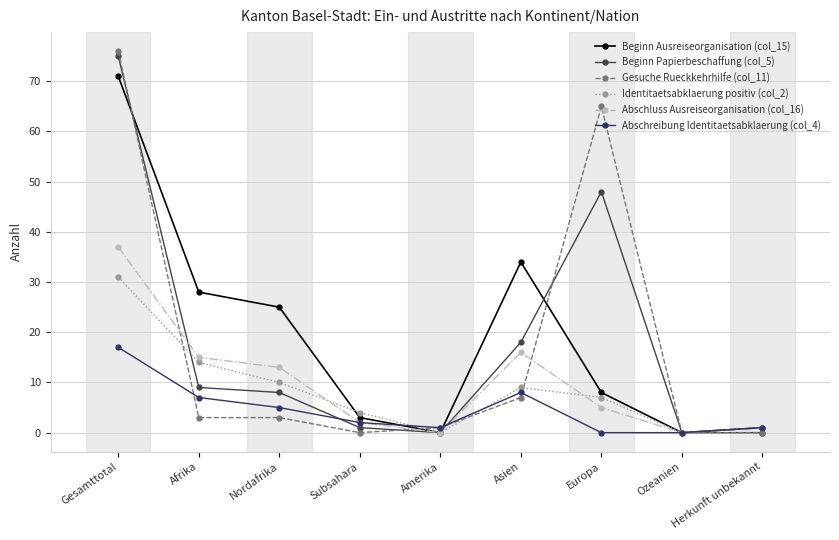

What is the value of the Abschreibung Identitaetsabklaerung (col_4) point at the 6th from the left?

8